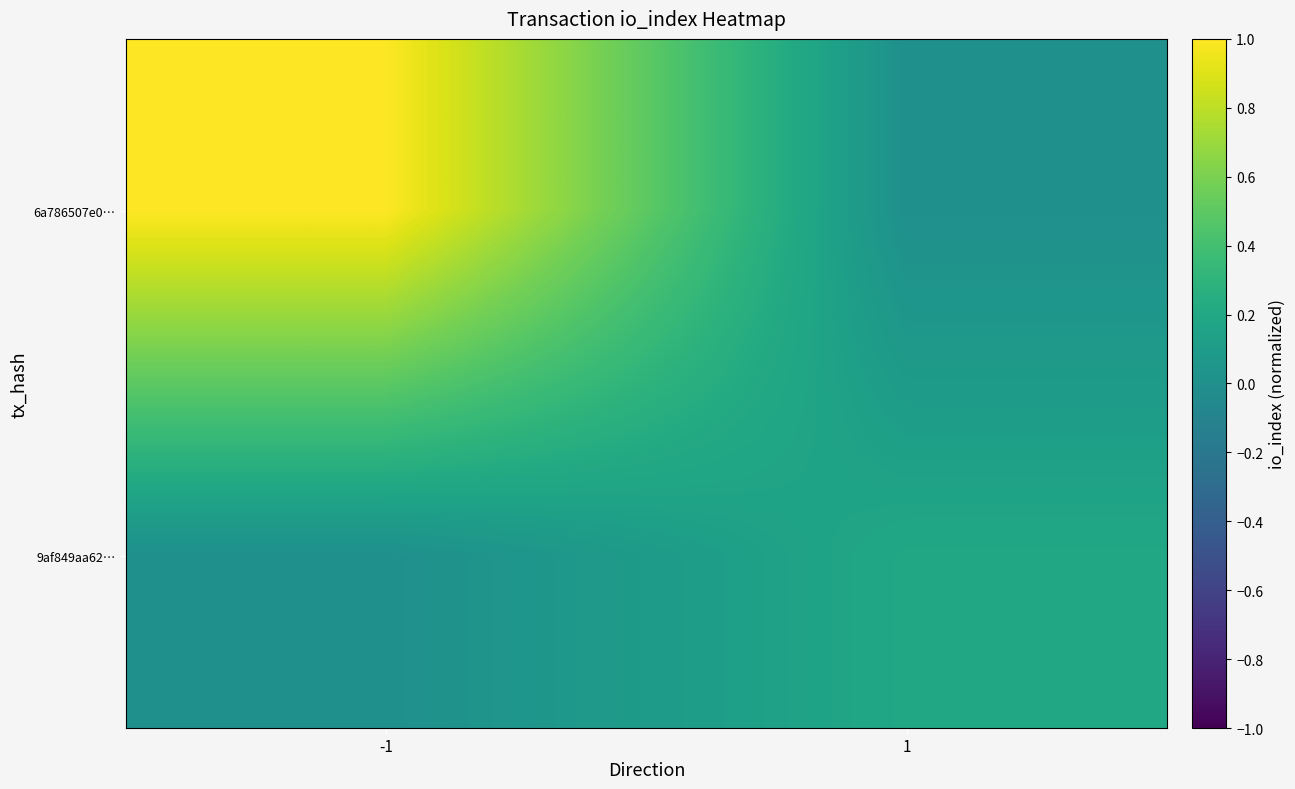

What is the spread (max minus min) of values at -1?

1.0